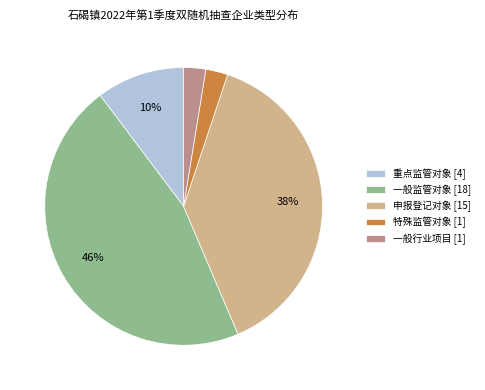

Approximately how many times larger is the value at 特殊监管对象 [1] compared to 一般行业项目 [1]?

1.0